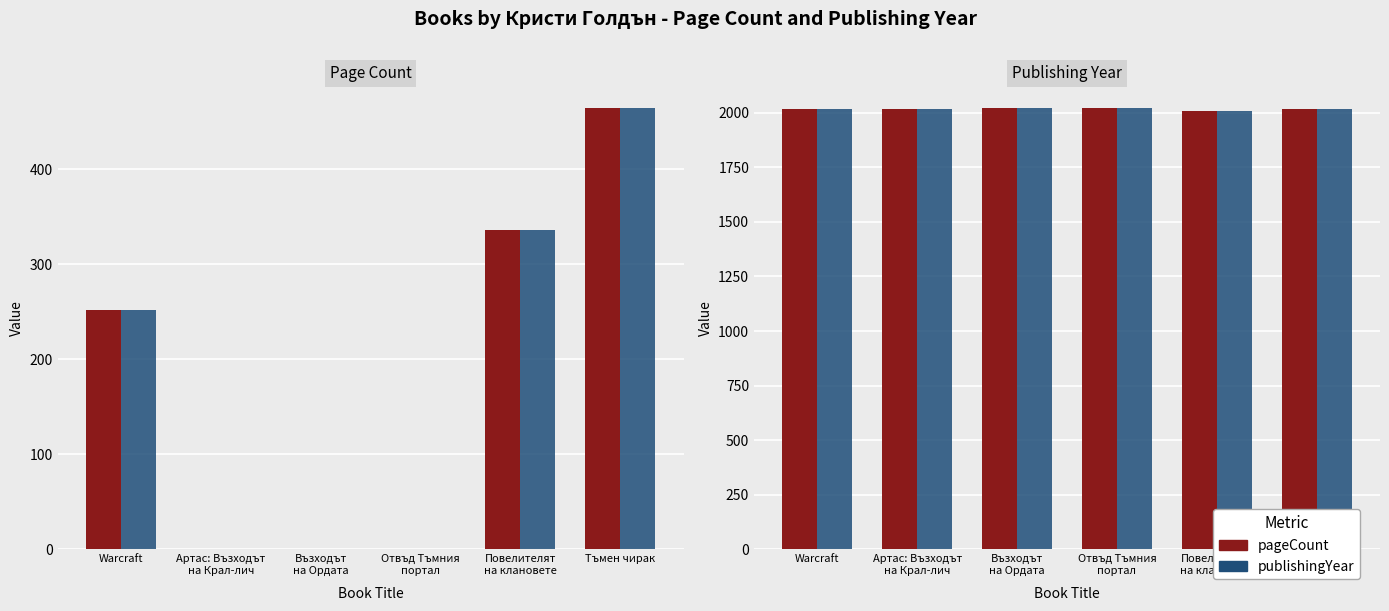

How many bars are there in each group?

2